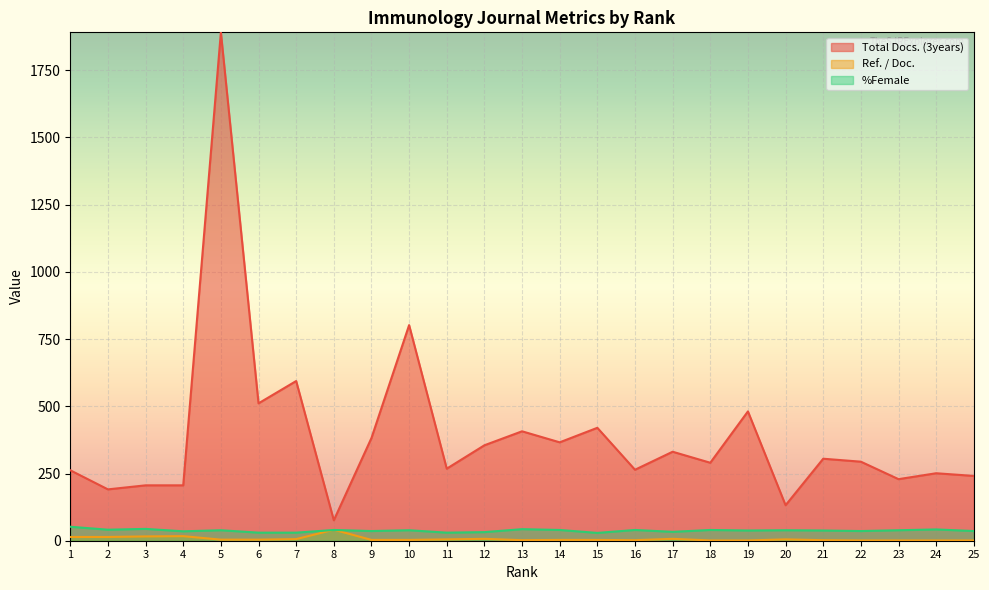

What is the value of the Total Docs. (3years) point at the 7th from the left?

594